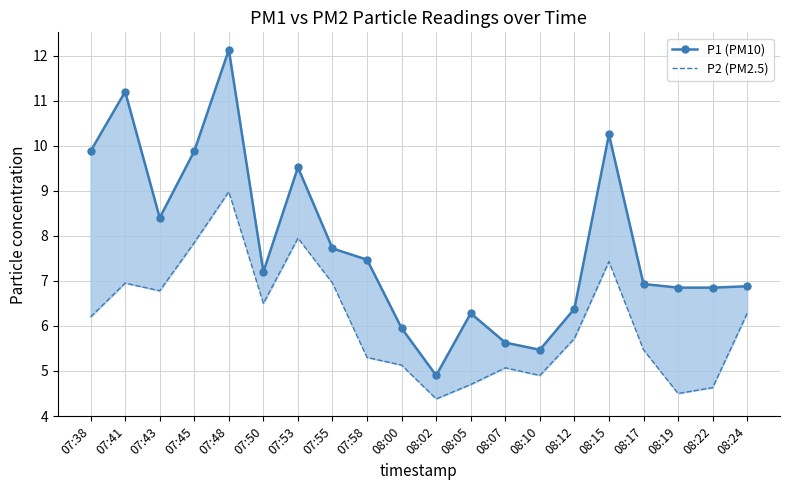

At 07:43, list the series in order from largest to smallest.

P1 (PM10), P2 (PM2.5)